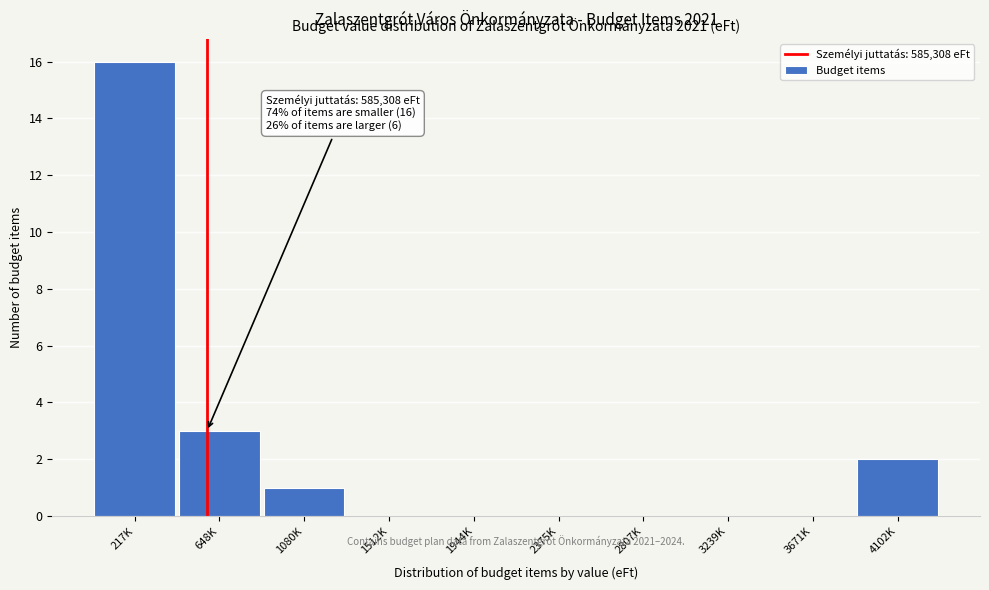

Reading left to right, extract all data points from this chart.

217K=16	648K=3	1080K=1	1512K=0	1944K=0	2375K=0	2807K=0	3239K=0	3671K=0	4102K=2